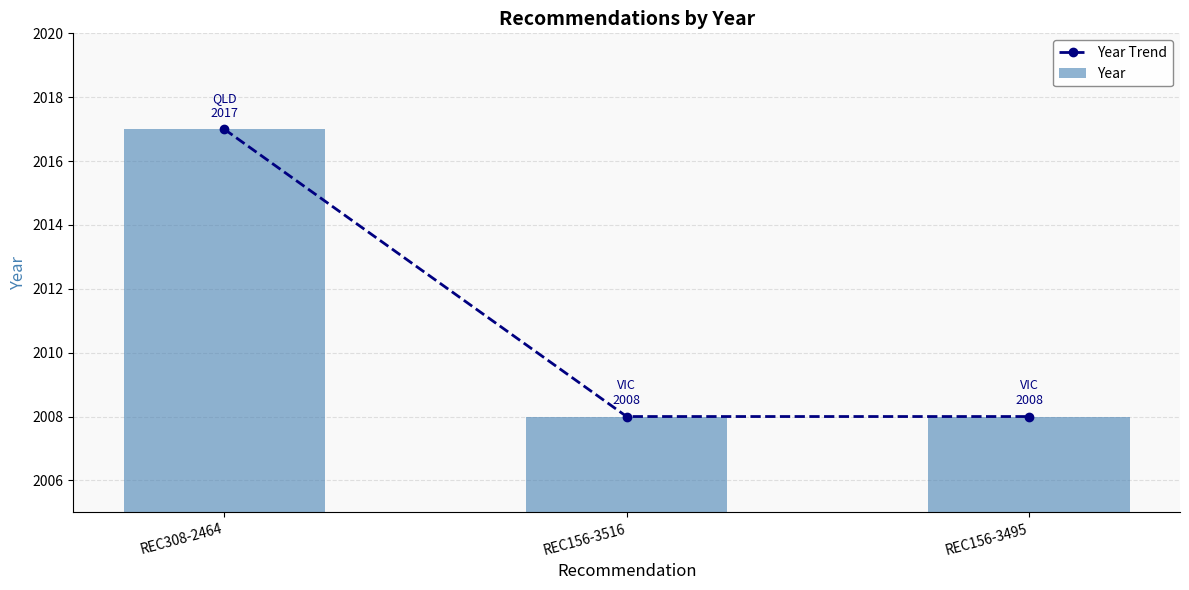

What is the highest value of the Year Trend series?

2017